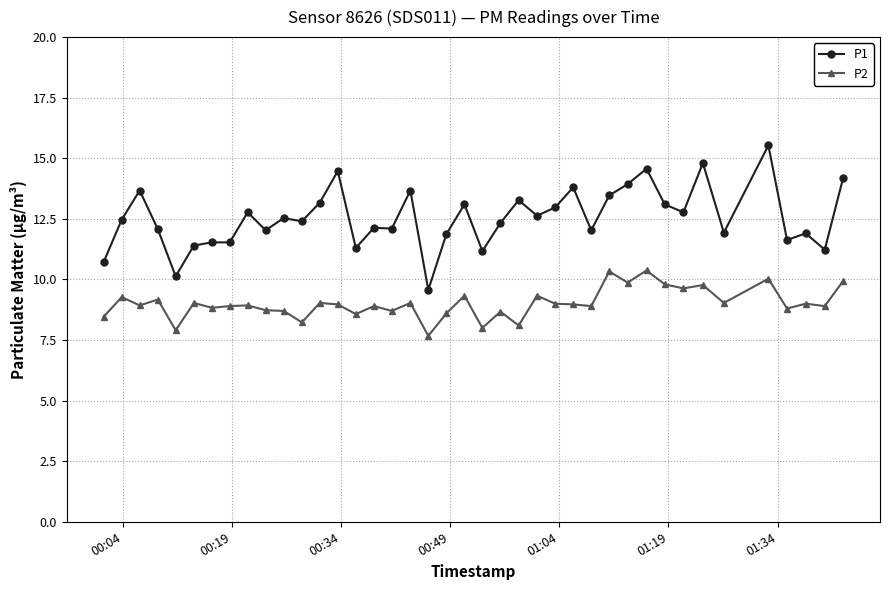

What is the sum of all P1 values?

501.9